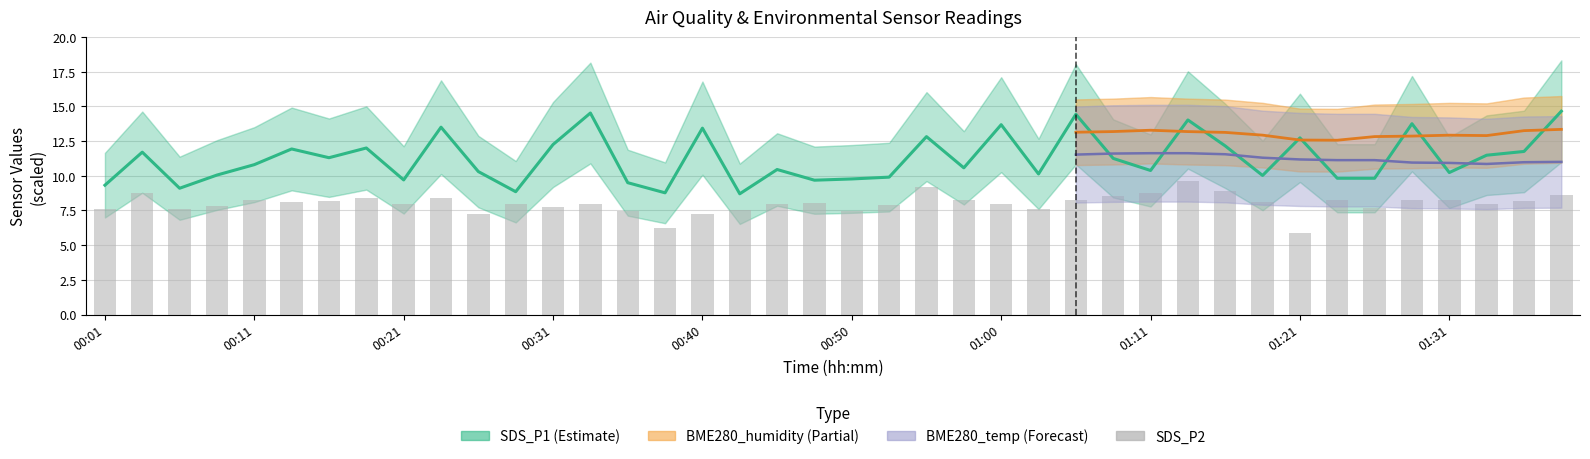

Between 00:26 and 00:28, which series saw the biggest shift?

SDS_P1